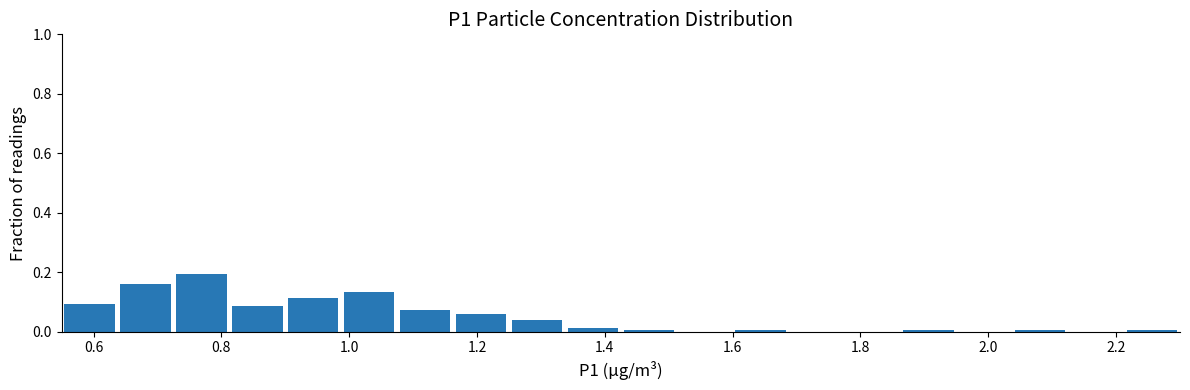

Reading left to right, transcribe this chart: for each bar, give the range it covers on the x-axis and its height. Neither the bar edges nor the heights are printed on the chart, so give them approximately, as read against the axes.

0.56 to 0.64: 0.10
0.64 to 0.72: 0.16
0.72 to 0.82: 0.20
0.82 to 0.90: 0.08
0.90 to 0.98: 0.12
0.98 to 1.08: 0.14
1.08 to 1.16: 0.08
1.16 to 1.26: 0.06
1.26 to 1.34: 0.04
1.34 to 1.42: under 0.02
1.42 to 1.52: under 0.02
1.52 to 1.60: 0
1.60 to 1.68: under 0.02
1.68 to 1.78: 0
1.78 to 1.86: 0
1.86 to 1.96: under 0.02
1.96 to 2.04: 0
2.04 to 2.12: under 0.02
2.12 to 2.22: 0
2.22 to 2.30: under 0.02